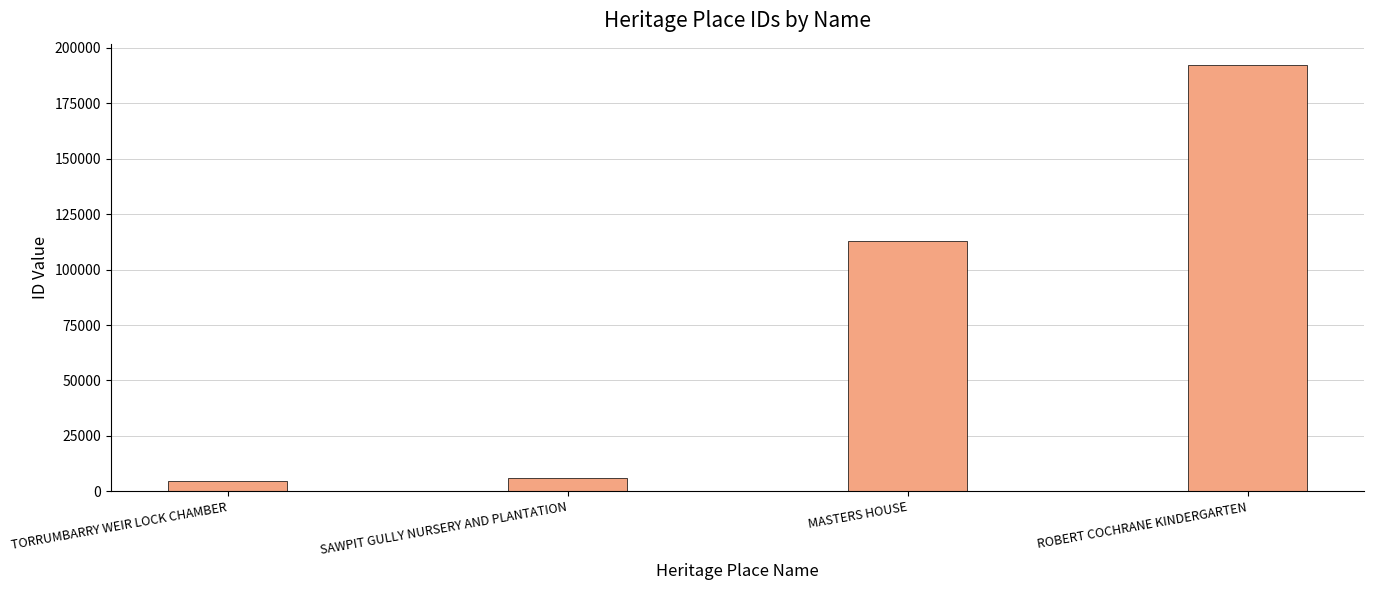

What is the difference between the maximum and second lowest values?

186069